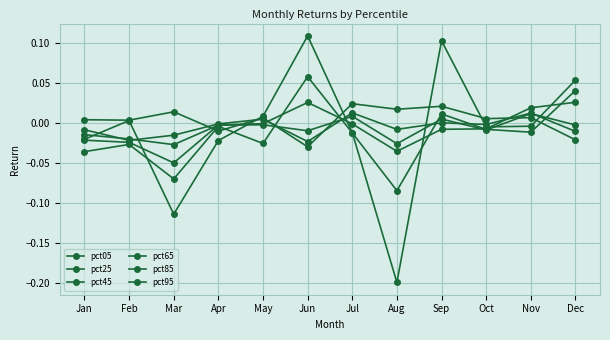

How many negative values does the pct05 series have?

3